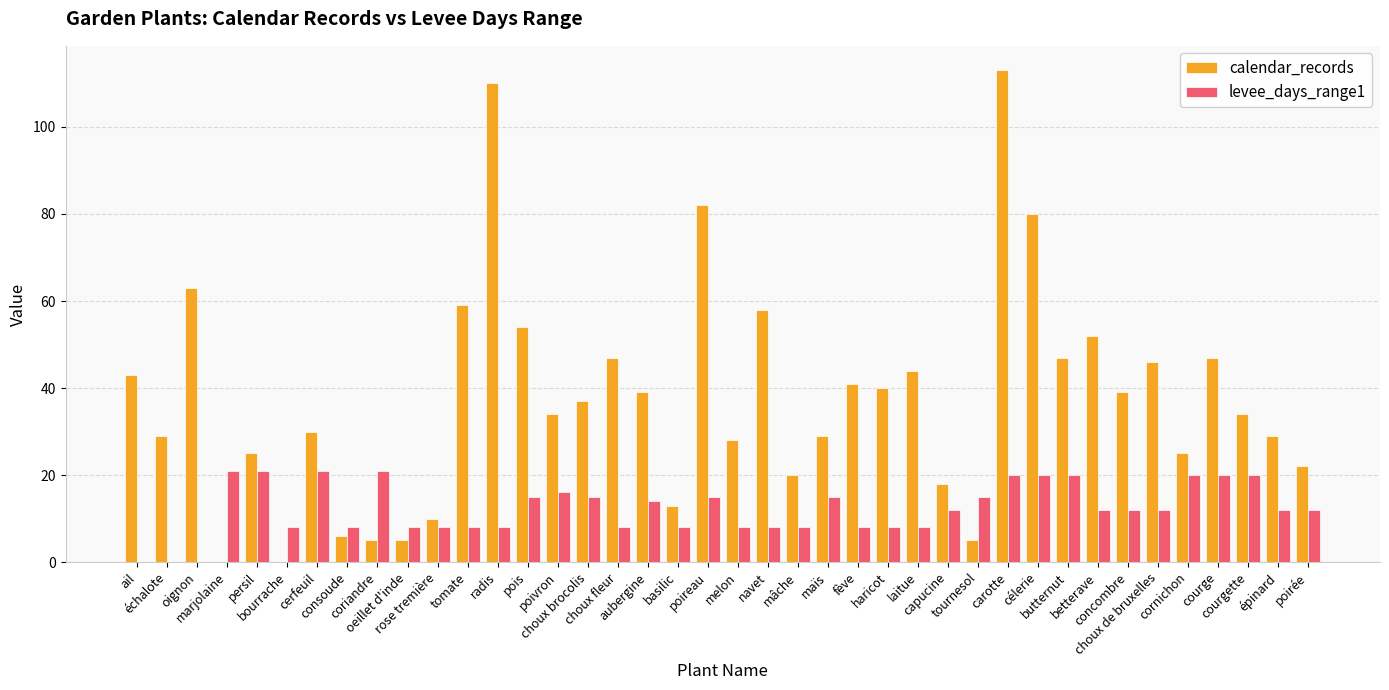

How many distinct data groups are displayed?

2